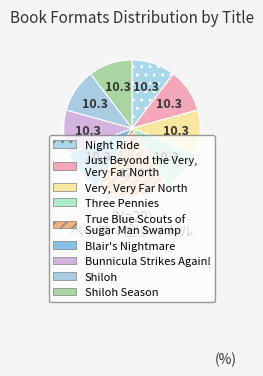

What is the smallest slice in the pie chart?

Night Ride